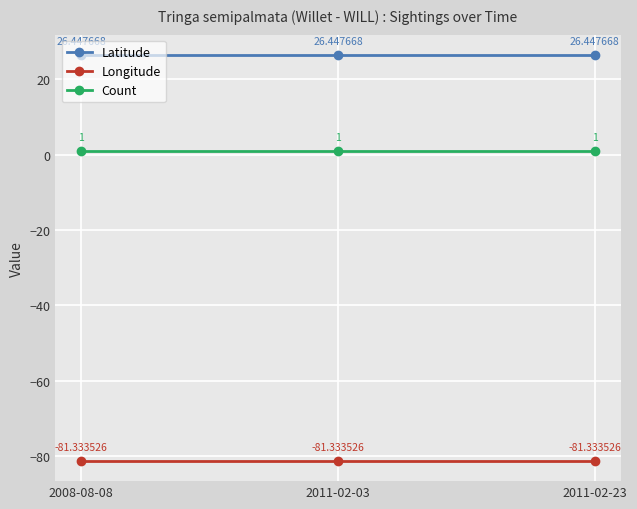

What is the label of the 1st point from the right?

2011-02-23